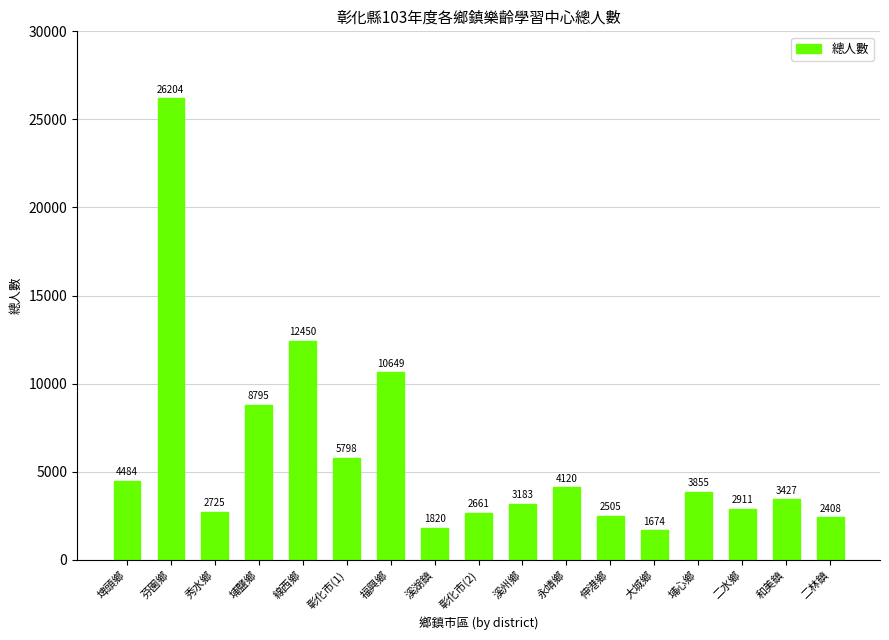

Reading left to right, what are all the values shown in this chart?

4484	26204	2725	8795	12450	5798	10649	1820	2661	3183	4120	2505	1674	3855	2911	3427	2408